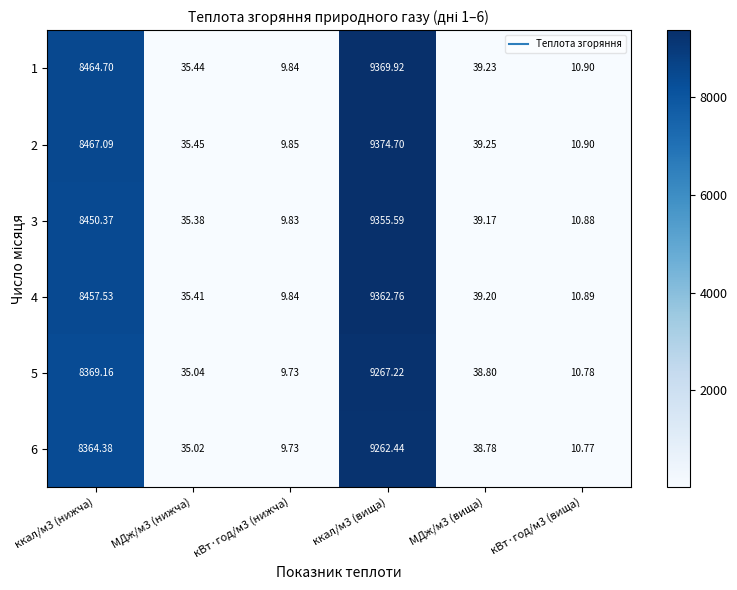

How many distinct data groups are displayed?

6